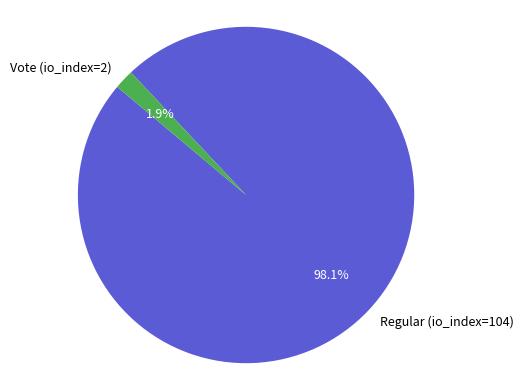

To the nearest percent, what portion does Regular (io_index=104) represent?

98%